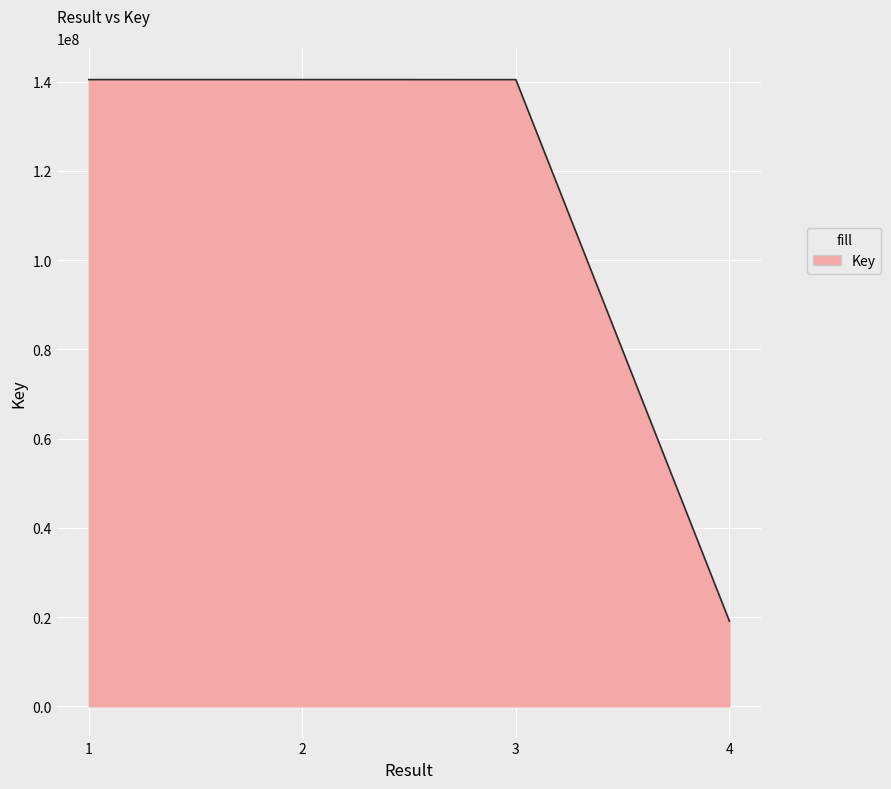

Count the number of categories in the chart.

4